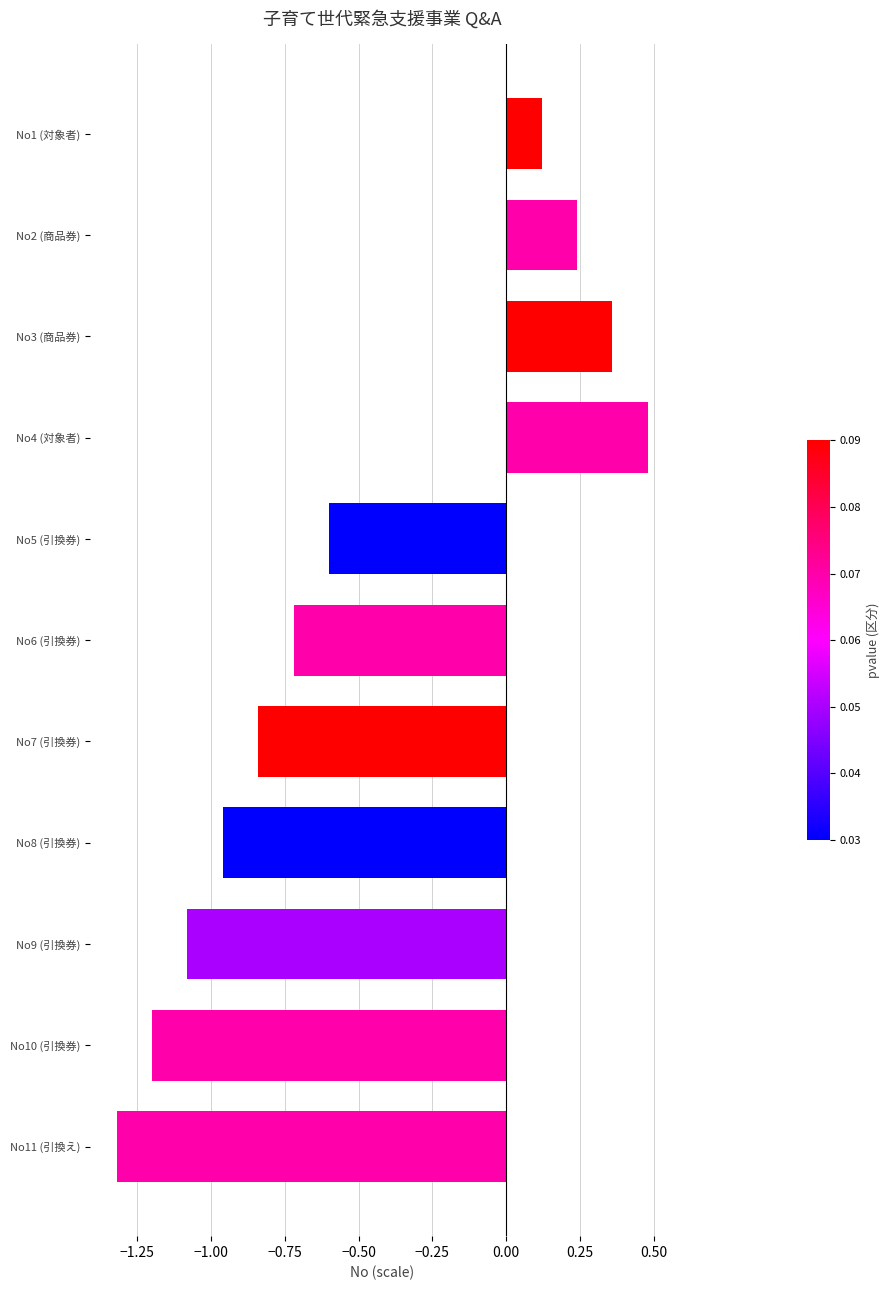

Rank the categories by value from lowest to highest.

No11 (引換え), No10 (引換券), No9 (引換券), No8 (引換券), No7 (引換券), No6 (引換券), No5 (引換券), No1 (対象者), No2 (商品券), No3 (商品券), No4 (対象者)